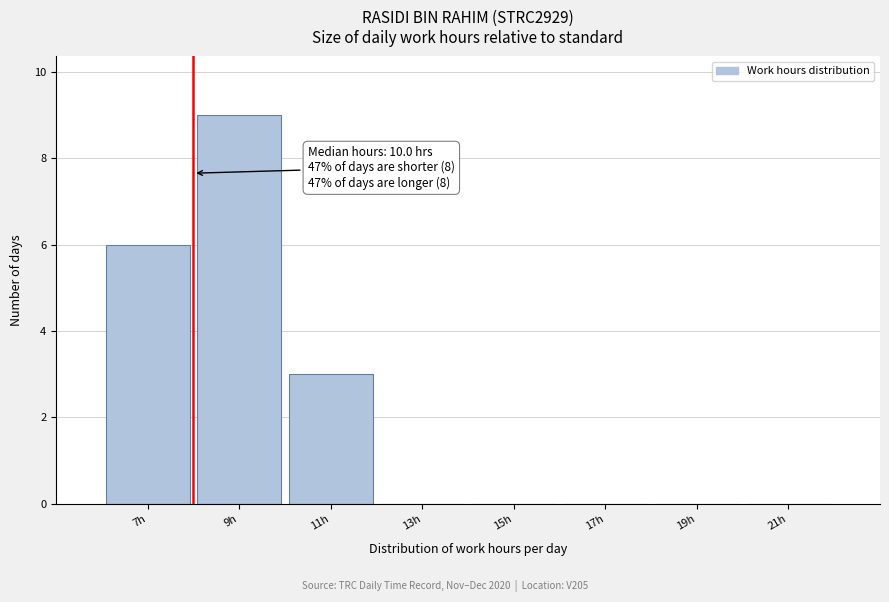

Reading right to left, transcribe all the data shown in this chart.

21h=0	19h=0	17h=0	15h=0	13h=0	11h=3	9h=9	7h=6